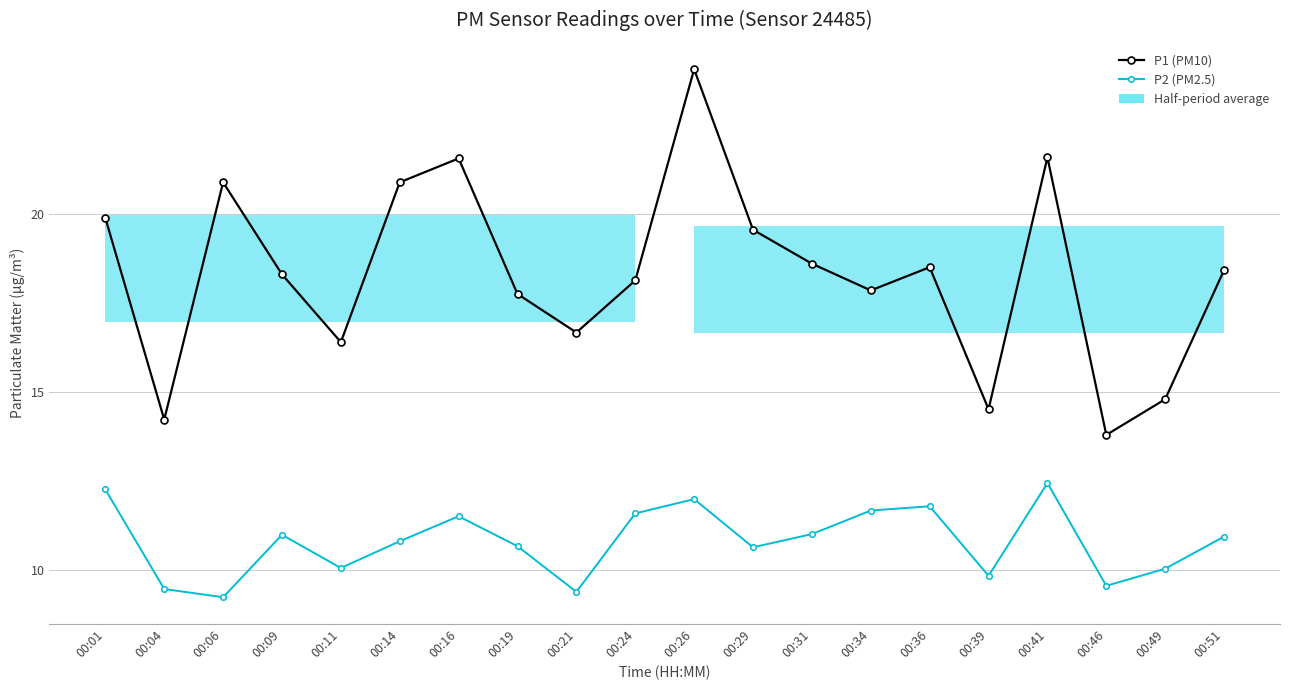

True or false: P1 (PM10) has more than 0 points higher than both neighbors.

True